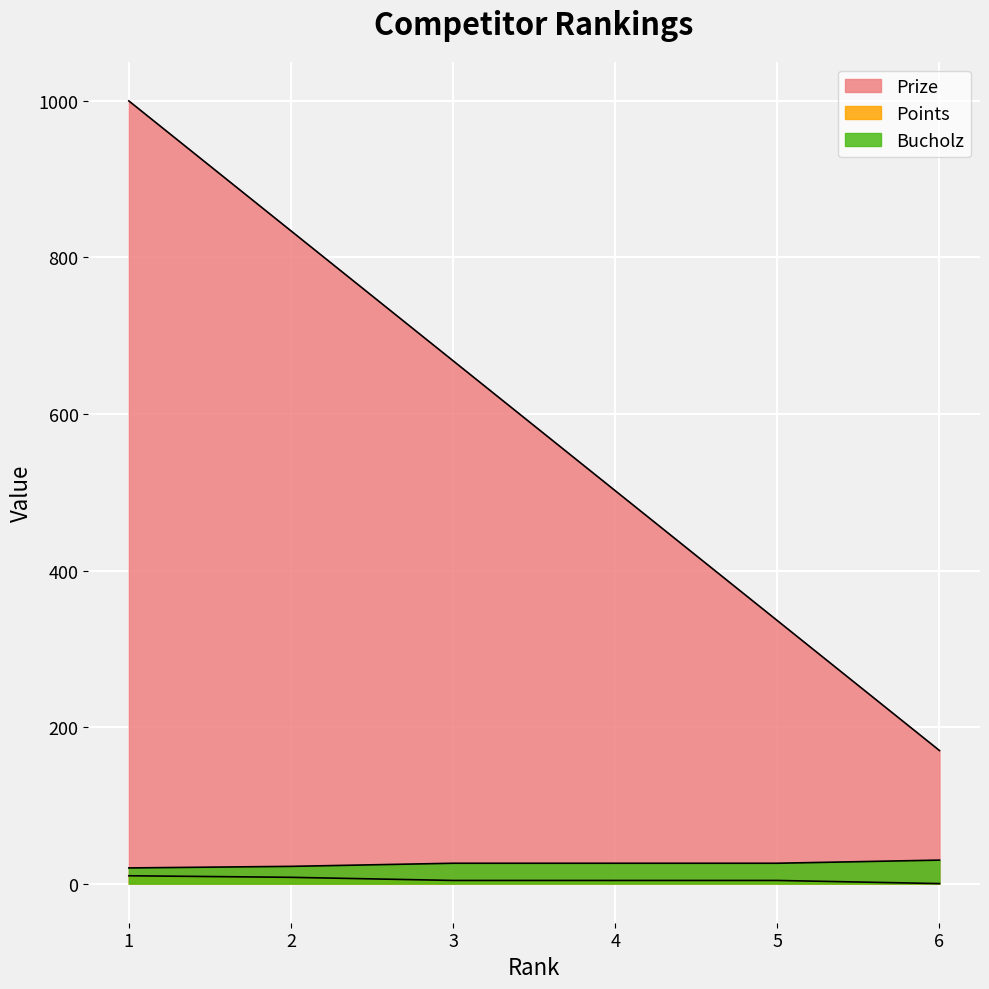

What is the lowest value of the Prize series?

170